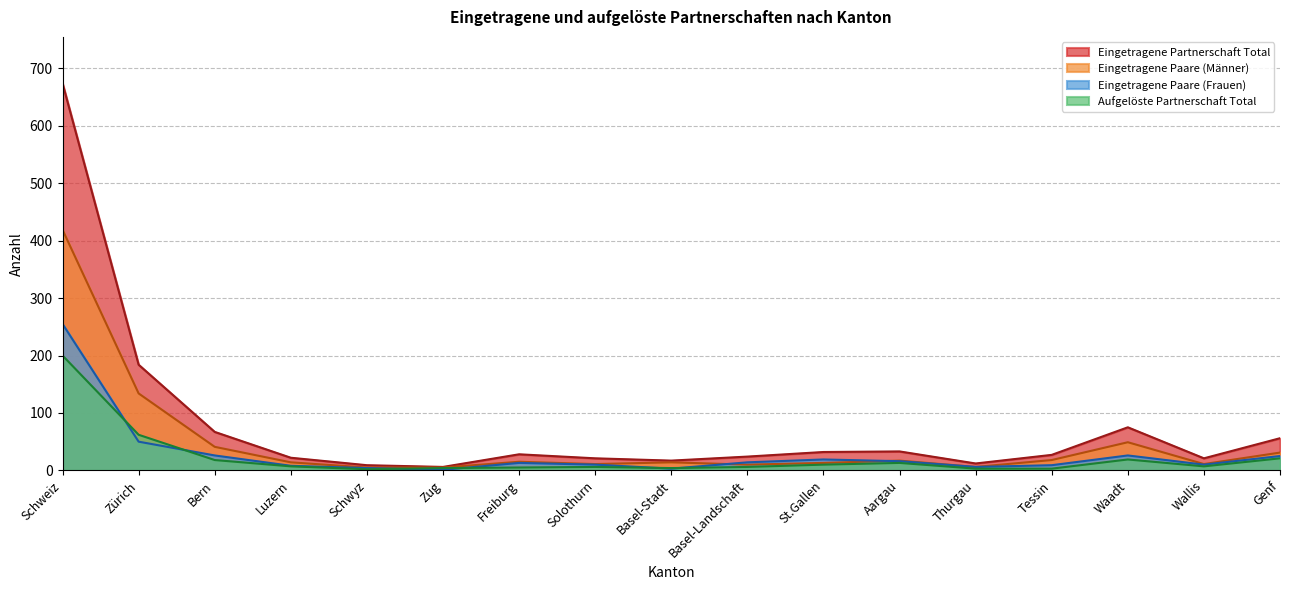

How many interior local valleys does the Eingetragene Paare (Frauen) series have?

4